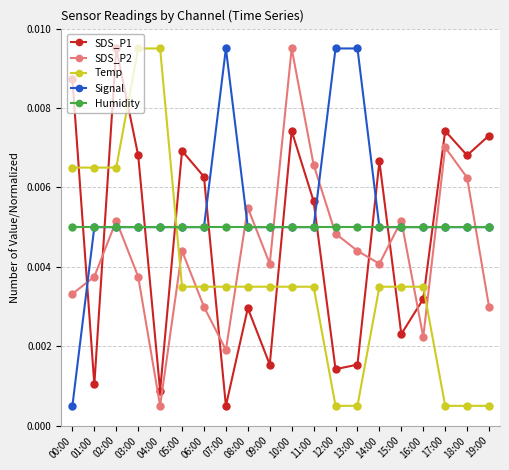

At which category is the sum across all series the highest?

02:00